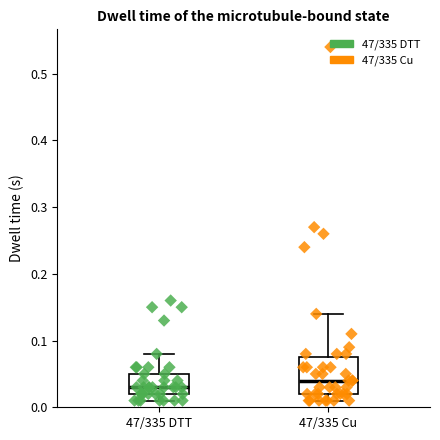

Which box has the highest median line?

47/335 Cu